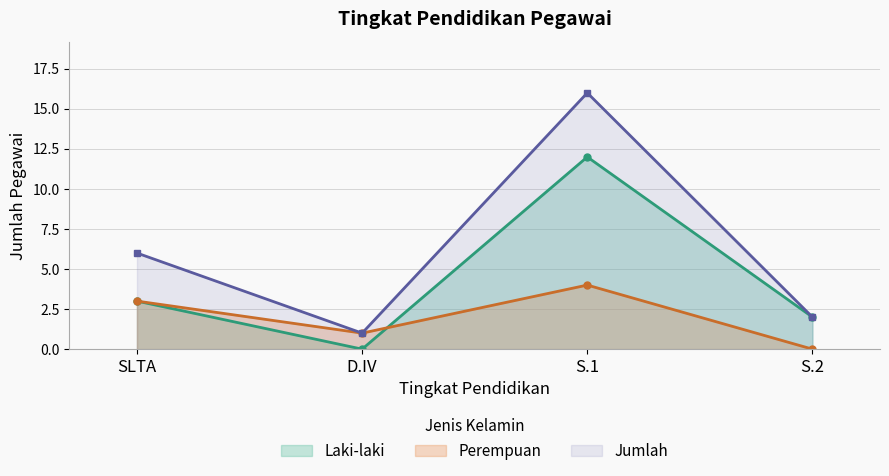

Is the value of Jumlah at S.2 greater than the value of Perempuan at SLTA?

No